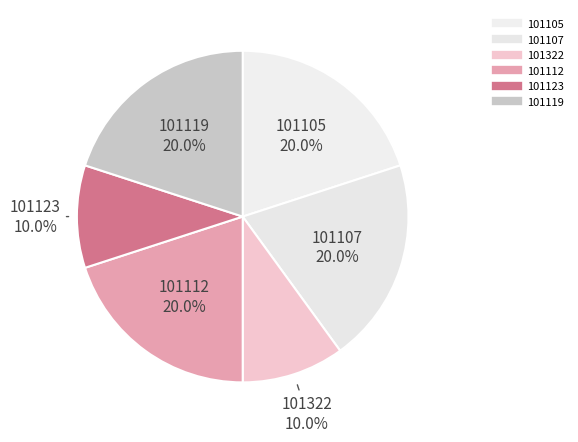

Combined, what portion of the pie is 101107 and 101112?

40.0%